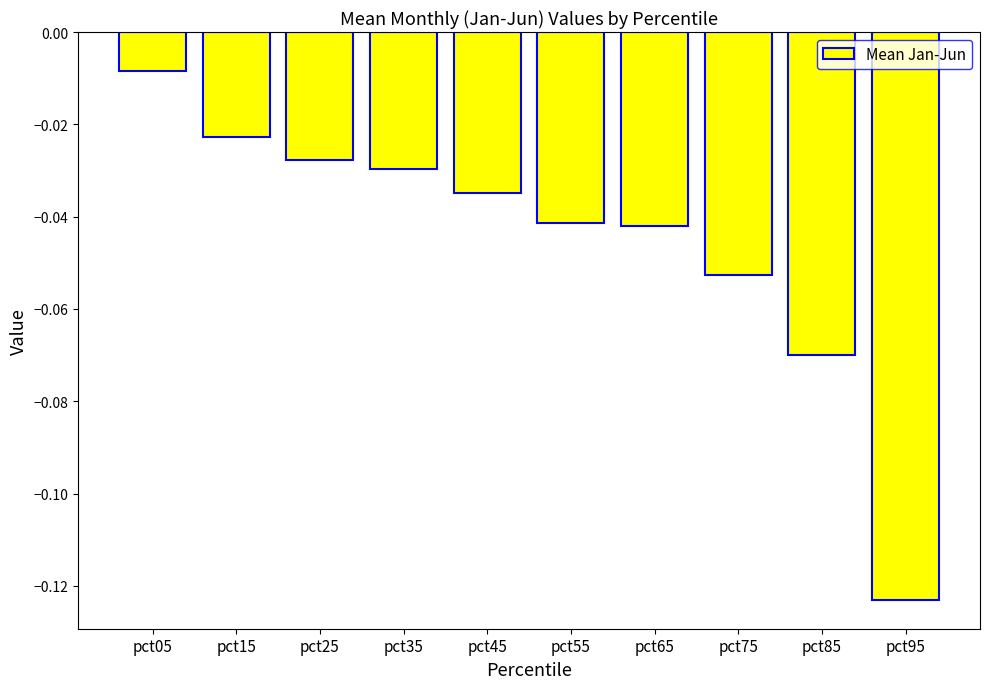

How many bars are there in total?

10